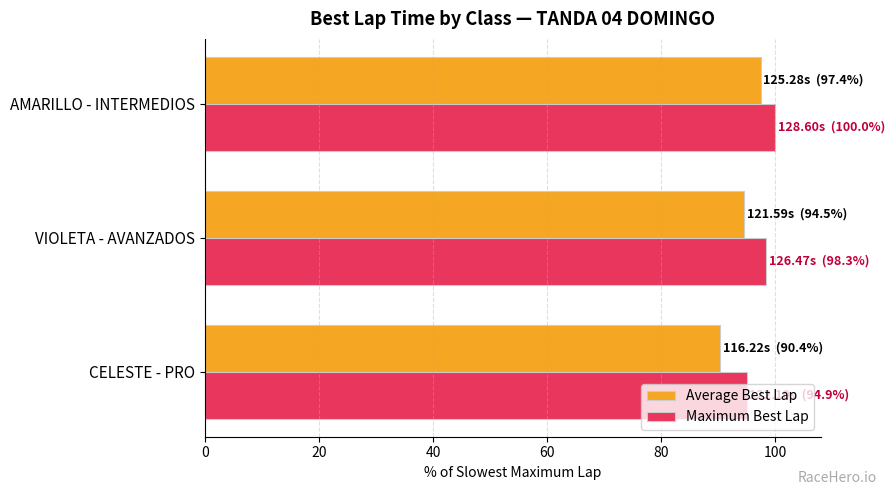

Which series has the largest range (max minus min)?

Average Best Lap